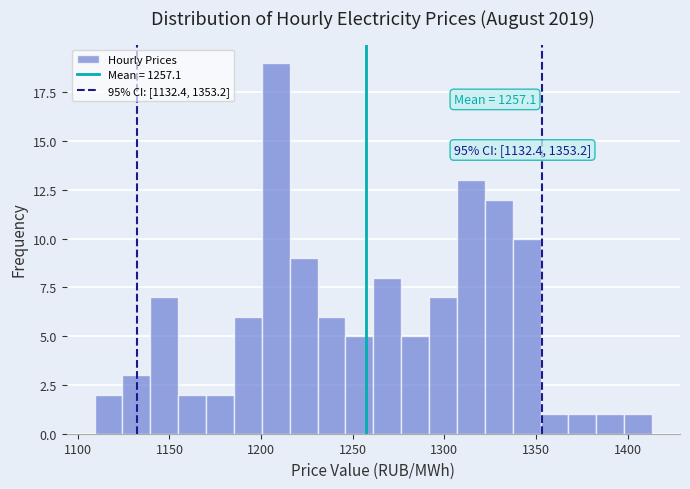

Around what value on the x-axis is the tallest bar? Give the approximate position of its centre, as read against the axis.

1210